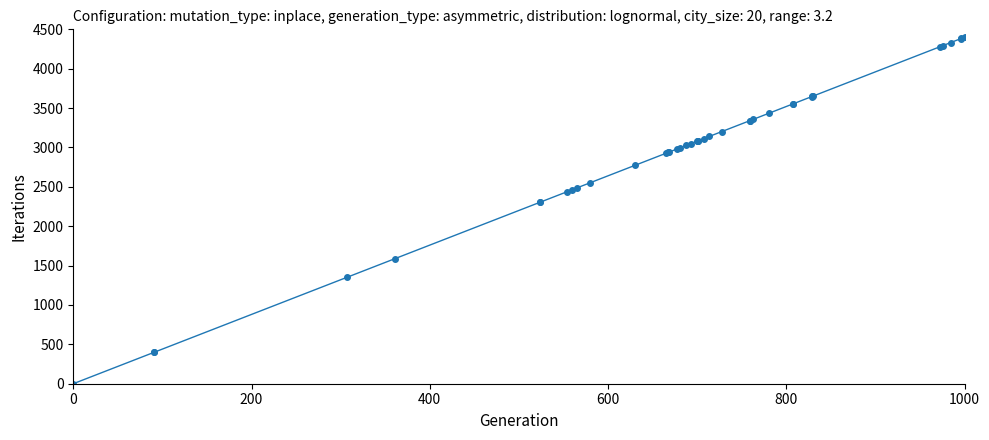

What is the value of the 40th point from the left?

4400.0